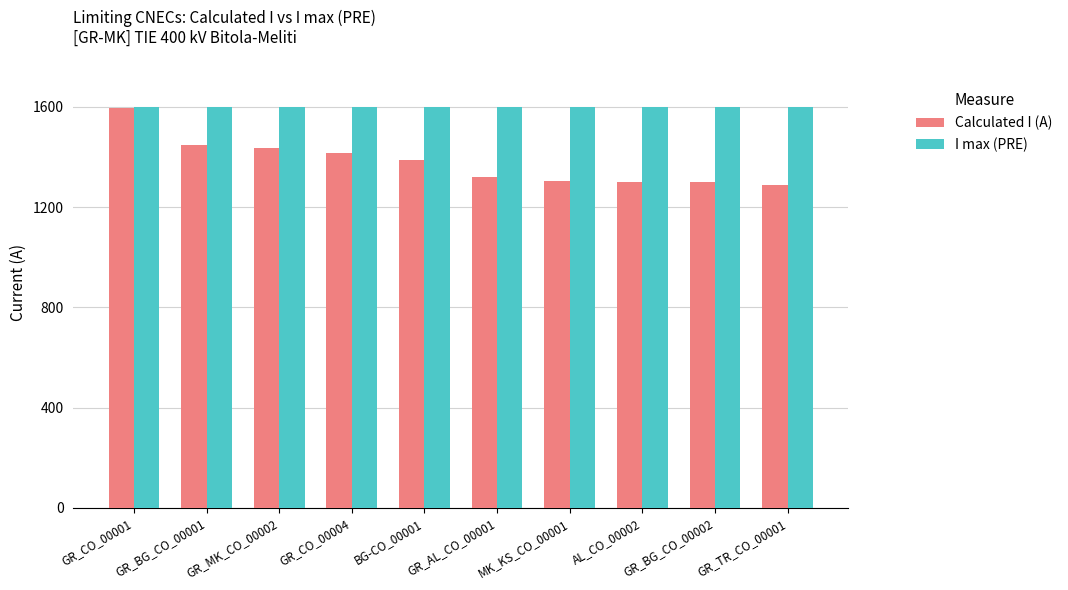

What is the total value across all series at BG-CO_00001?

2986